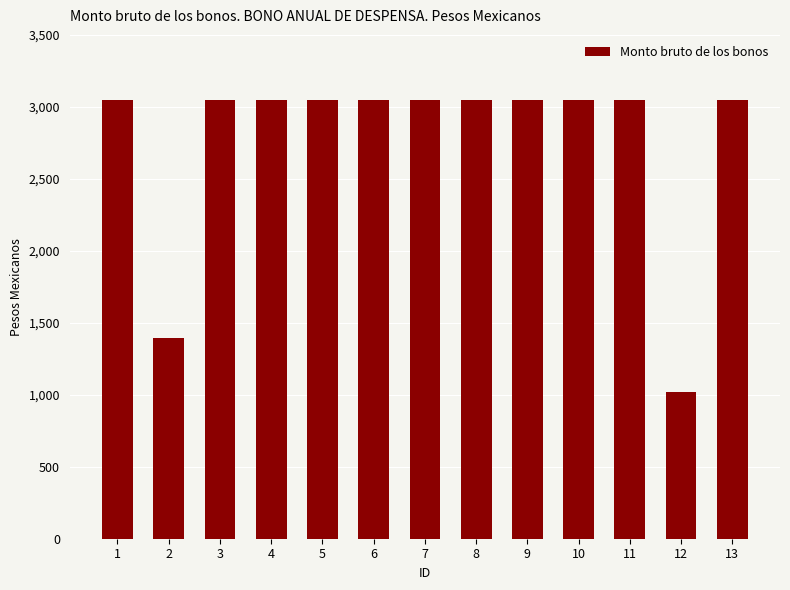

What is the smallest value displayed?

1017.8